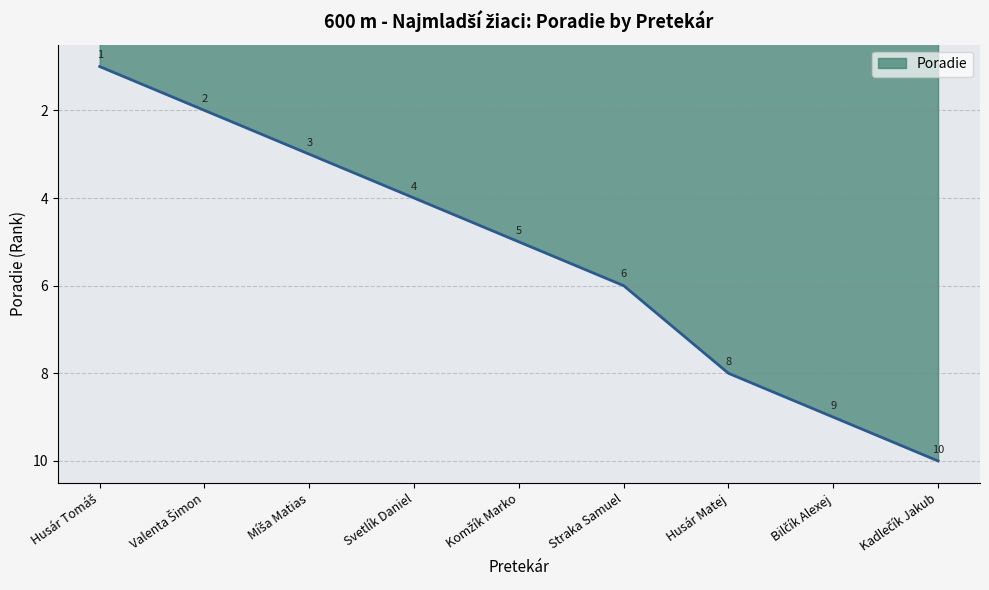

Does the chart have visible grid lines?

Yes